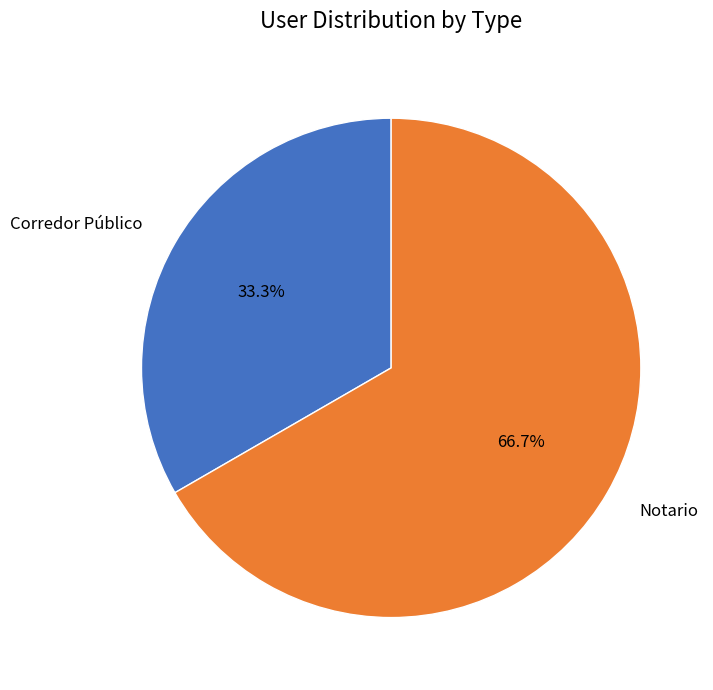

Count the number of slices in the pie.

2